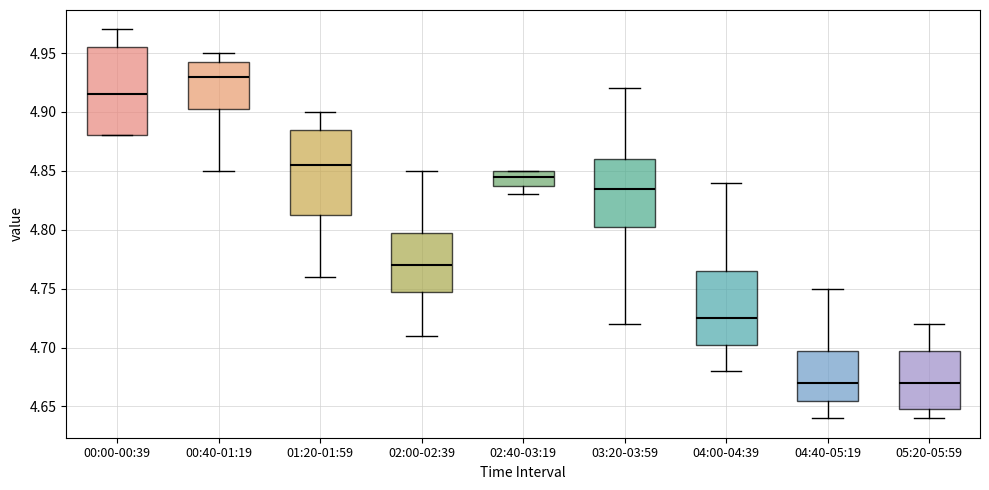

Reading left to right, transcribe this box plot: for each box, give where its median line is, the range the box spans, and where its two whiskers end, as read against the y-axis. The values are not printed on the chart, so give them approximately, as read against the axis.

00:00-00:39: median 4.915, box 4.880 to 4.955, whiskers 4.880 to 4.970
00:40-01:19: median 4.930, box 4.905 to 4.945, whiskers 4.850 to 4.950
01:20-01:59: median 4.855, box 4.815 to 4.885, whiskers 4.760 to 4.900
02:00-02:39: median 4.770, box 4.750 to 4.800, whiskers 4.710 to 4.850
02:40-03:19: median 4.845, box 4.840 to 4.850, whiskers 4.830 to 4.850
03:20-03:59: median 4.835, box 4.805 to 4.860, whiskers 4.720 to 4.920
04:00-04:39: median 4.725, box 4.705 to 4.765, whiskers 4.680 to 4.840
04:40-05:19: median 4.670, box 4.655 to 4.700, whiskers 4.640 to 4.750
05:20-05:59: median 4.670, box 4.650 to 4.700, whiskers 4.640 to 4.720